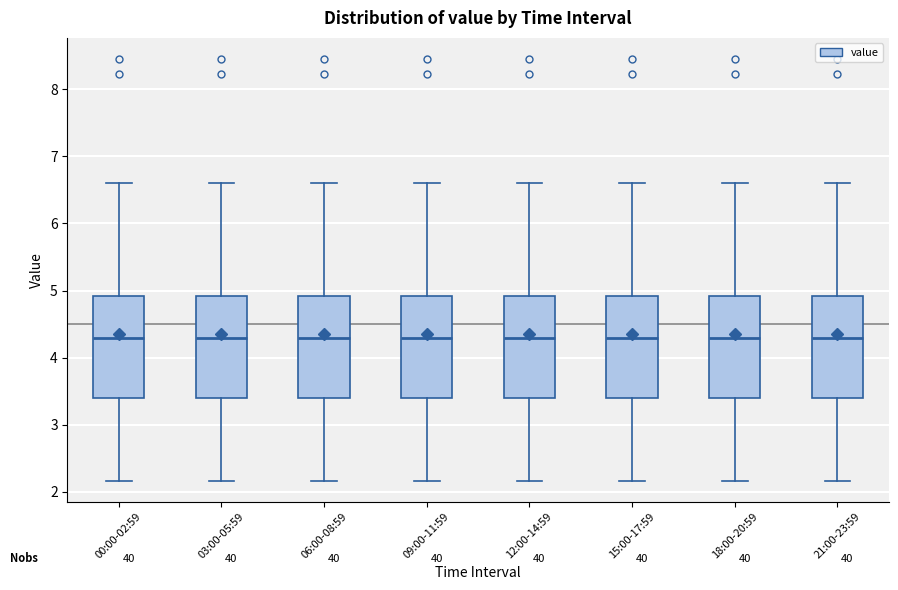

Where does the lower whisker of the box for 06:00-08:59 end on the y-axis? The values are not printed on the chart, so give them approximately, as read against the axis.

2.2